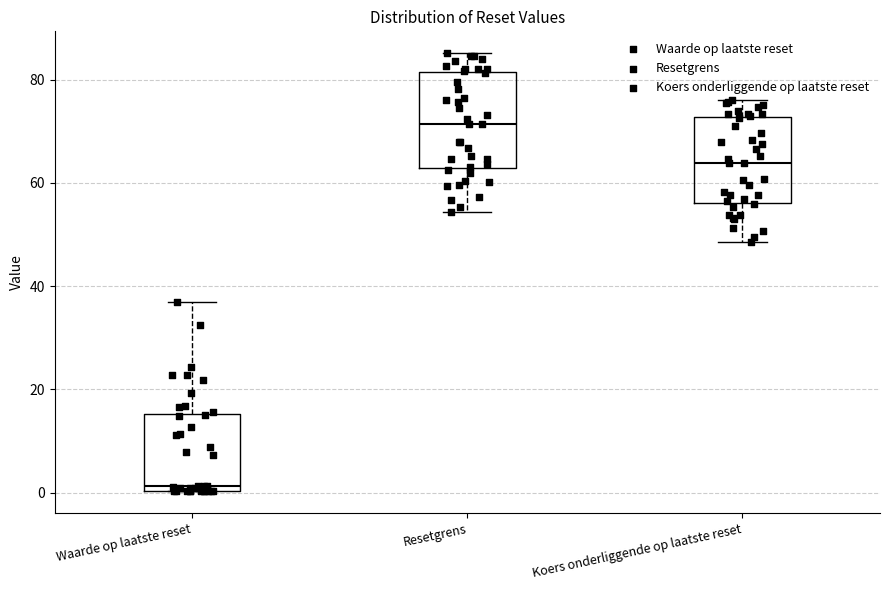

Which box has the highest median line?

Resetgrens